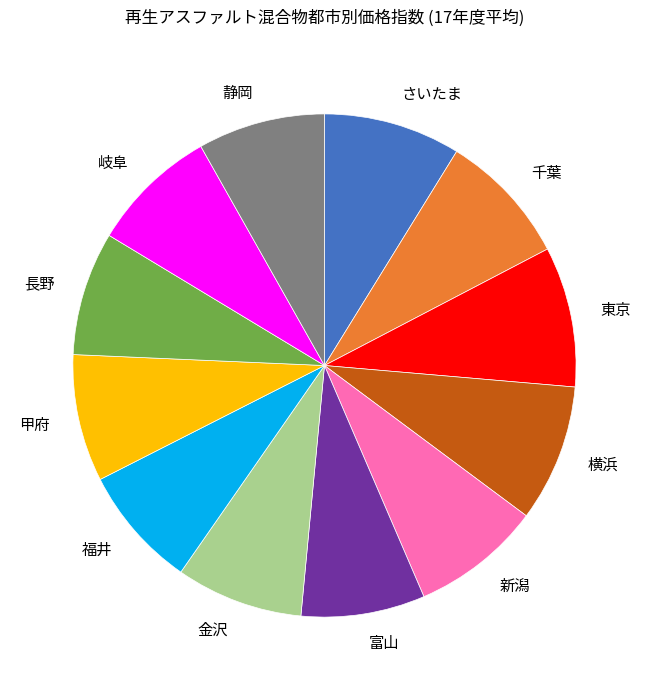

How many slices are in this pie chart?

12